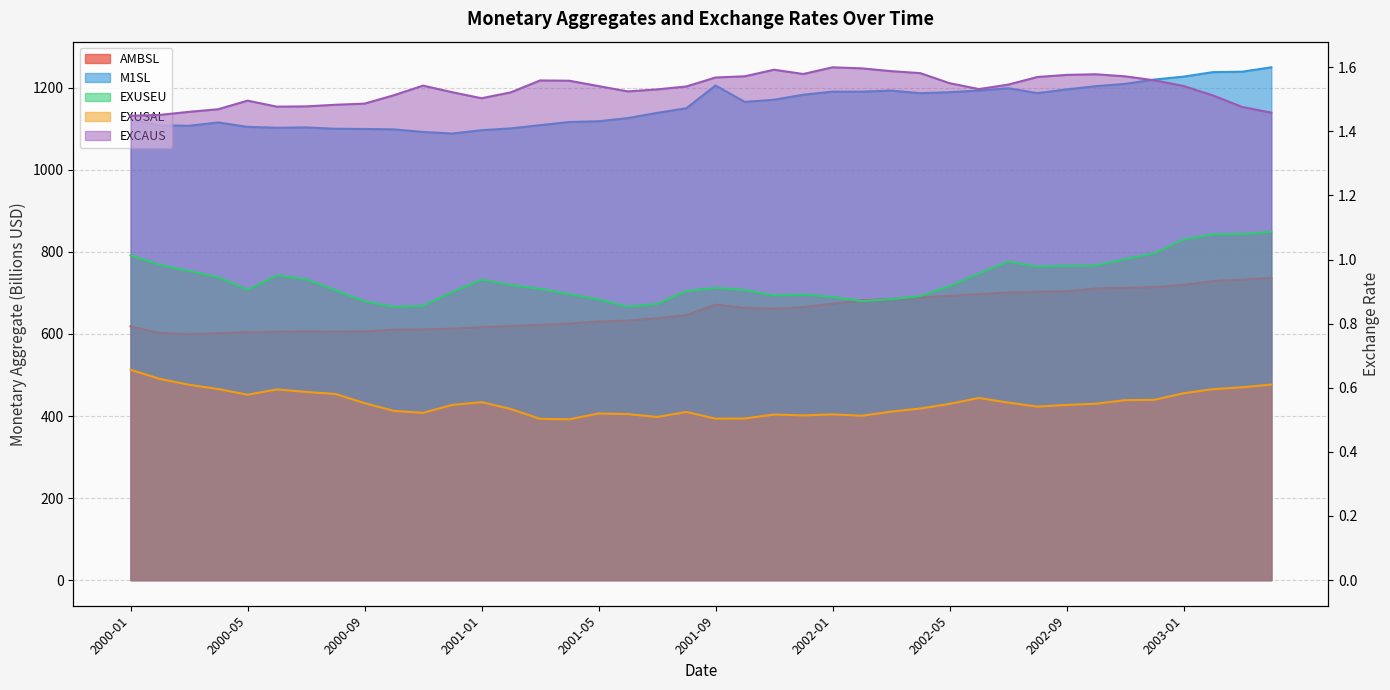

Reading left to right, what are all the values shown in this chart?

AMBSL: 2000-01=618.6	2000-02=602.3	2000-03=600.0	2000-04=601.8	2000-05=604.2	2000-06=605.5	2000-07=606.5	2000-08=605.7	2000-09=606.4	2000-10=610.4	2000-11=611.3	2000-12=612.8	2001-01=616.7	2001-02=619.4	2001-03=622.2	2001-04=625.4	2001-05=630.4	2001-06=632.6	2001-07=638.4	2001-08=645.8	2001-09=671.5	2001-10=663.8	2001-11=661.2	2001-12=665.6	2002-01=673.7	2002-02=681.9	2002-03=685.1	2002-04=689.0	2002-05=692.8	2002-06=697.0	2002-07=701.0	2002-08=702.8	2002-09=704.3	2002-10=710.7	2002-11=712.6	2002-12=714.0	2003-01=719.6	2003-02=728.9	2003-03=732.5	2003-04=736.7
M1SL: 2000-01=1122.2	2000-02=1108.6	2000-03=1107.5	2000-04=1115.6	2000-05=1104.9	2000-06=1102.6	2000-07=1103.5	2000-08=1100.2	2000-09=1099.7	2000-10=1098.7	2000-11=1092.4	2000-12=1088.6	2001-01=1096.7	2001-02=1101.2	2001-03=1108.9	2001-04=1116.7	2001-05=1118.5	2001-06=1126.2	2001-07=1138.9	2001-08=1150.2	2001-09=1205.7	2001-10=1165.7	2001-11=1171.0	2001-12=1183.2	2002-01=1190.7	2002-02=1190.6	2002-03=1193.3	2002-04=1186.9	2002-05=1189.3	2002-06=1193.3	2002-07=1199.1	2002-08=1187.1	2002-09=1196.1	2002-10=1204.0	2002-11=1209.6	2002-12=1220.2	2003-01=1227.3	2003-02=1238.2	2003-03=1239.3	2003-04=1250.0
EXUSEU: 2000-01=1.0	2000-02=1.0	2000-03=1.0	2000-04=0.9	2000-05=0.9	2000-06=1.0	2000-07=0.9	2000-08=0.9	2000-09=0.9	2000-10=0.9	2000-11=0.9	2000-12=0.9	2001-01=0.9	2001-02=0.9	2001-03=0.9	2001-04=0.9	2001-05=0.9	2001-06=0.9	2001-07=0.9	2001-08=0.9	2001-09=0.9	2001-10=0.9	2001-11=0.9	2001-12=0.9	2002-01=0.9	2002-02=0.9	2002-03=0.9	2002-04=0.9	2002-05=0.9	2002-06=1.0	2002-07=1.0	2002-08=1.0	2002-09=1.0	2002-10=1.0	2002-11=1.0	2002-12=1.0	2003-01=1.1	2003-02=1.1	2003-03=1.1	2003-04=1.1
EXUSAL: 2000-01=0.7	2000-02=0.6	2000-03=0.6	2000-04=0.6	2000-05=0.6	2000-06=0.6	2000-07=0.6	2000-08=0.6	2000-09=0.6	2000-10=0.5	2000-11=0.5	2000-12=0.5	2001-01=0.6	2001-02=0.5	2001-03=0.5	2001-04=0.5	2001-05=0.5	2001-06=0.5	2001-07=0.5	2001-08=0.5	2001-09=0.5	2001-10=0.5	2001-11=0.5	2001-12=0.5	2002-01=0.5	2002-02=0.5	2002-03=0.5	2002-04=0.5	2002-05=0.5	2002-06=0.6	2002-07=0.6	2002-08=0.5	2002-09=0.5	2002-10=0.6	2002-11=0.6	2002-12=0.6	2003-01=0.6	2003-02=0.6	2003-03=0.6	2003-04=0.6
EXCAUS: 2000-01=1.4	2000-02=1.5	2000-03=1.5	2000-04=1.5	2000-05=1.5	2000-06=1.5	2000-07=1.5	2000-08=1.5	2000-09=1.5	2000-10=1.5	2000-11=1.5	2000-12=1.5	2001-01=1.5	2001-02=1.5	2001-03=1.6	2001-04=1.6	2001-05=1.5	2001-06=1.5	2001-07=1.5	2001-08=1.5	2001-09=1.6	2001-10=1.6	2001-11=1.6	2001-12=1.6	2002-01=1.6	2002-02=1.6	2002-03=1.6	2002-04=1.6	2002-05=1.6	2002-06=1.5	2002-07=1.5	2002-08=1.6	2002-09=1.6	2002-10=1.6	2002-11=1.6	2002-12=1.6	2003-01=1.5	2003-02=1.5	2003-03=1.5	2003-04=1.5